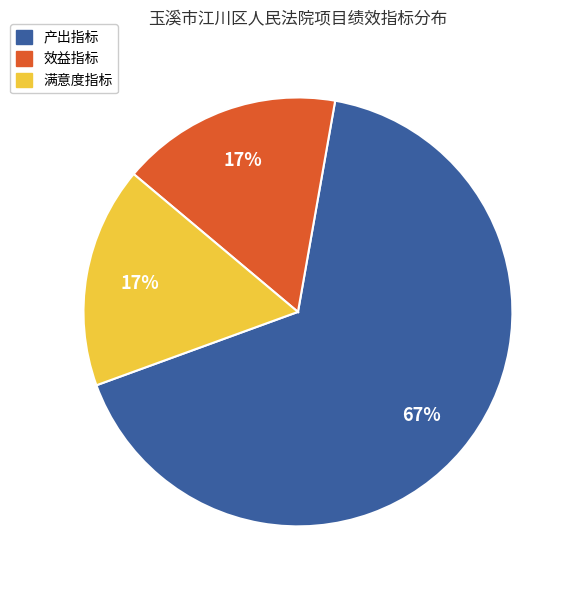

To the nearest percent, what portion does 满意度指标 represent?

17%